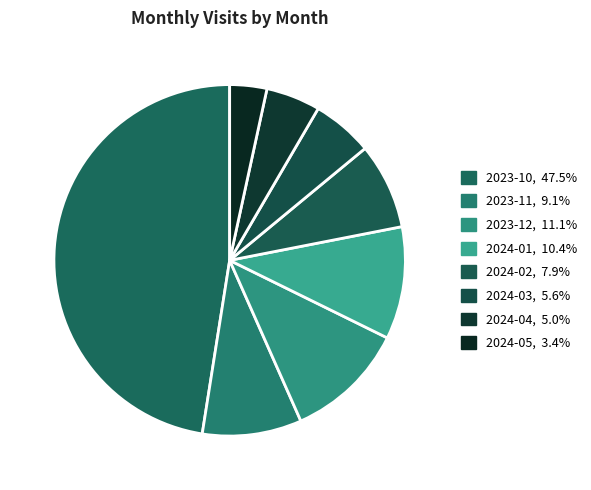

To the nearest percent, what is the combined percentage of 2024-02 and 2024-03?

14%